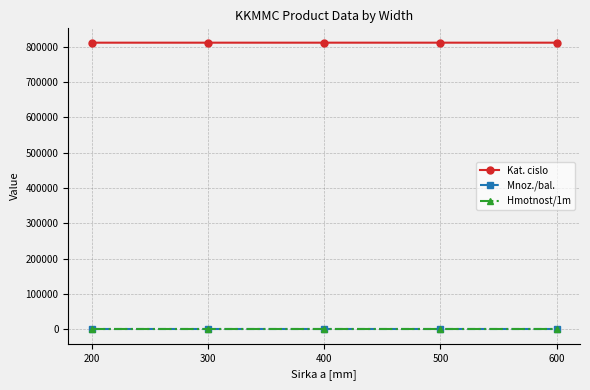

True or false: Mnoz./bal. has more than 2 interior local peaks.

False